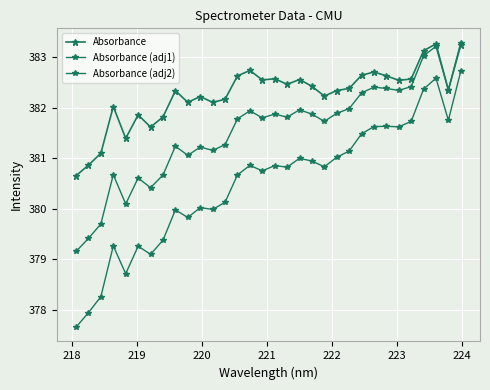

How many lines are shown in the chart?

3